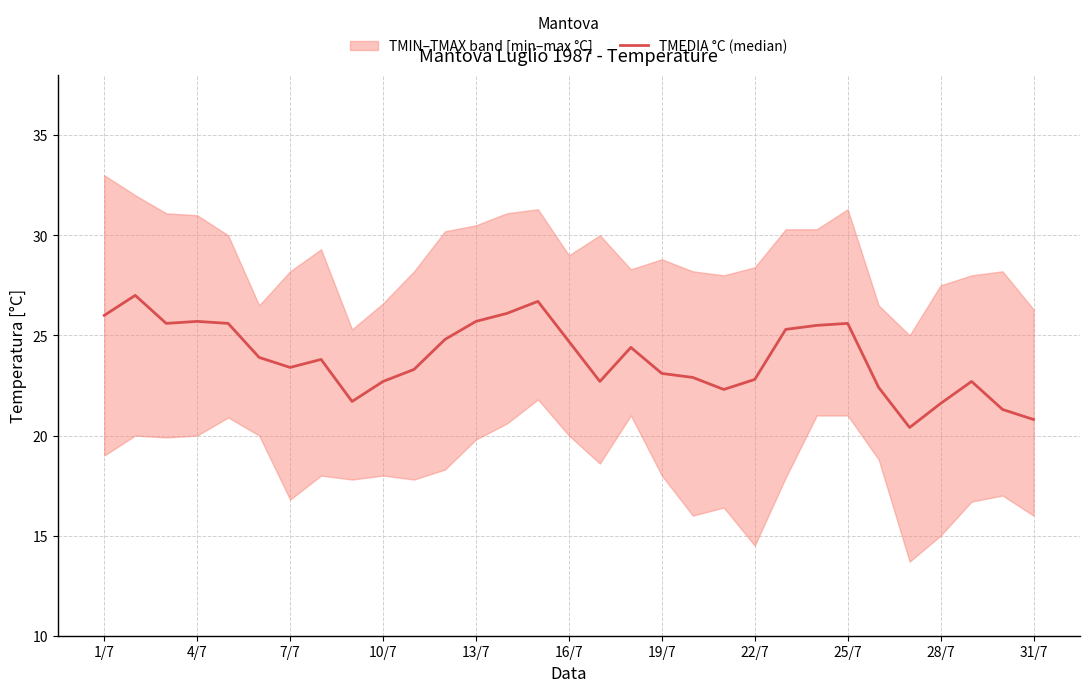

Does the chart display data point markers on the line(s)?

No